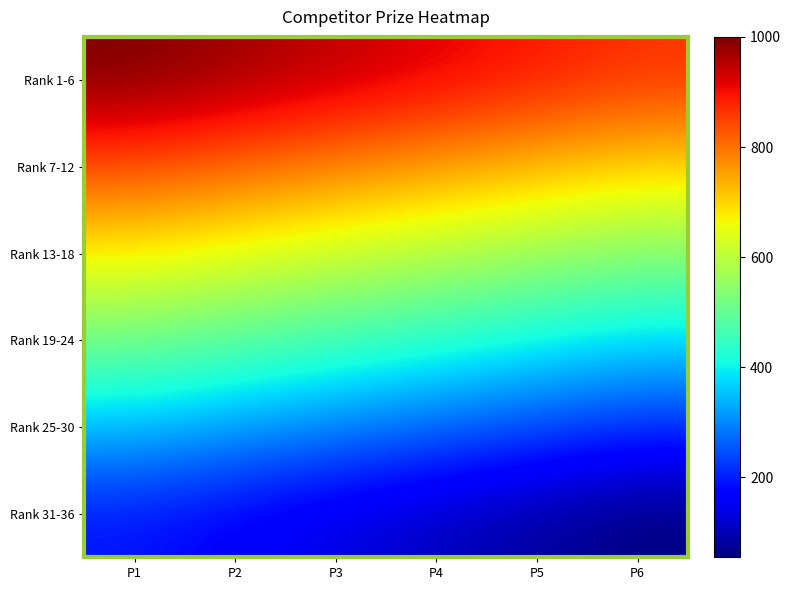

Which has a higher value, P4 or P3?

P3